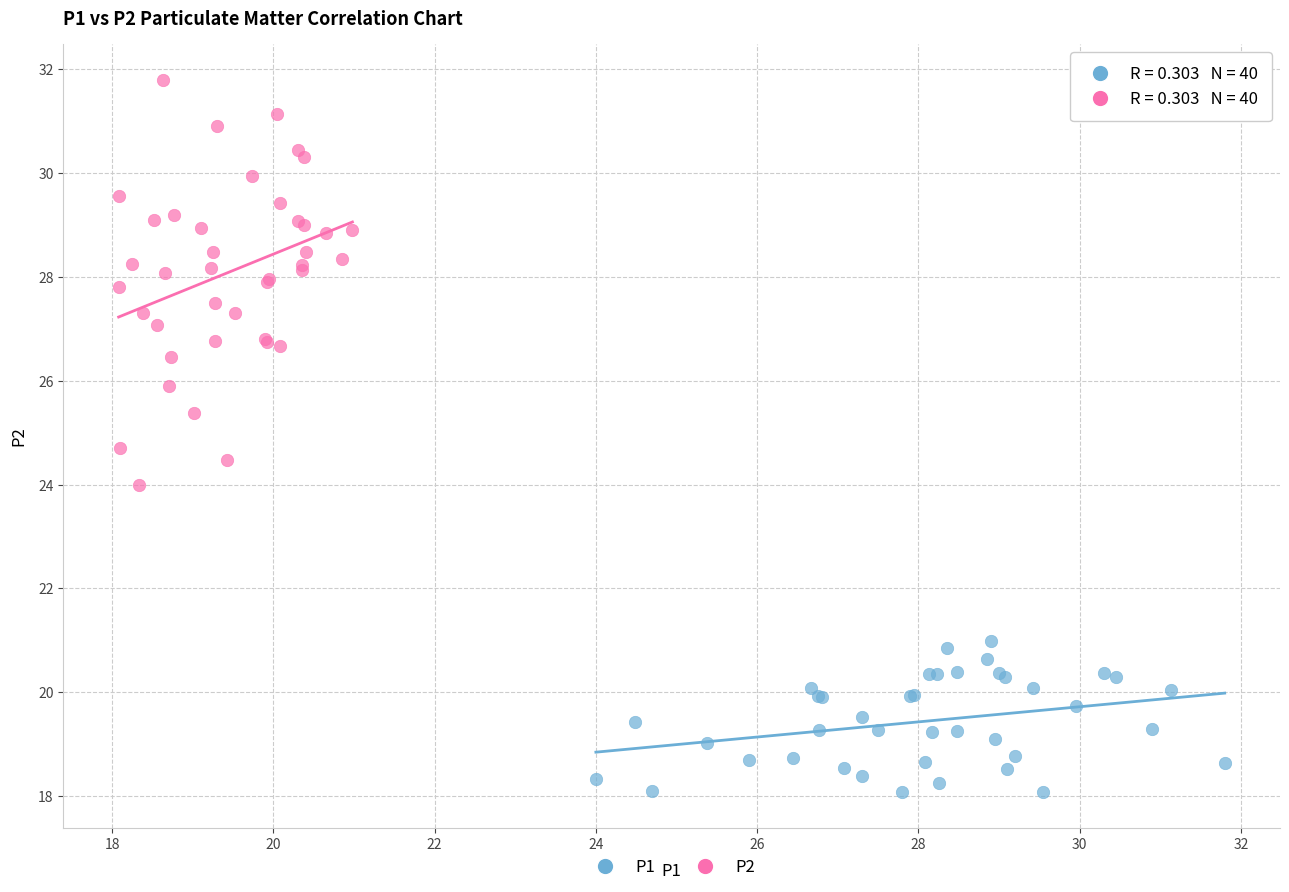

Which series reaches the minimum Y coordinate?

P1